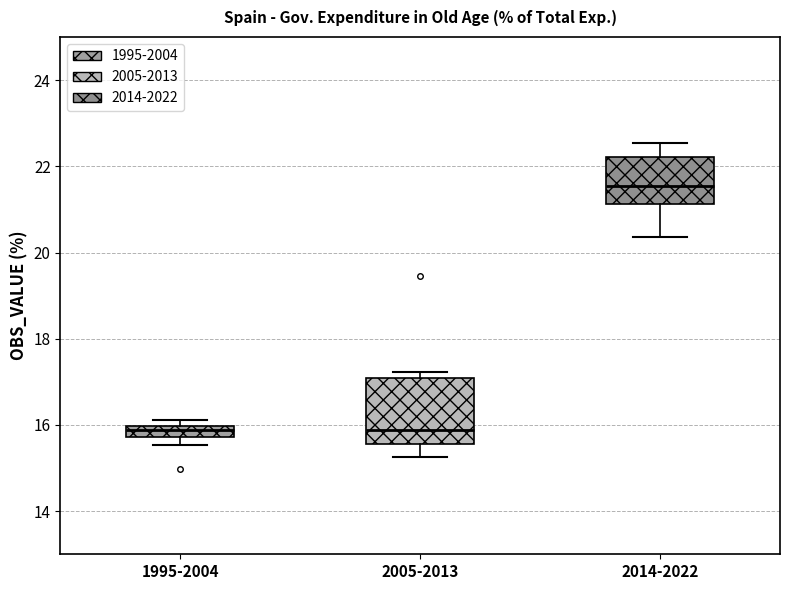

Which box is the tallest, from its lower edge to its upper edge?

2005-2013